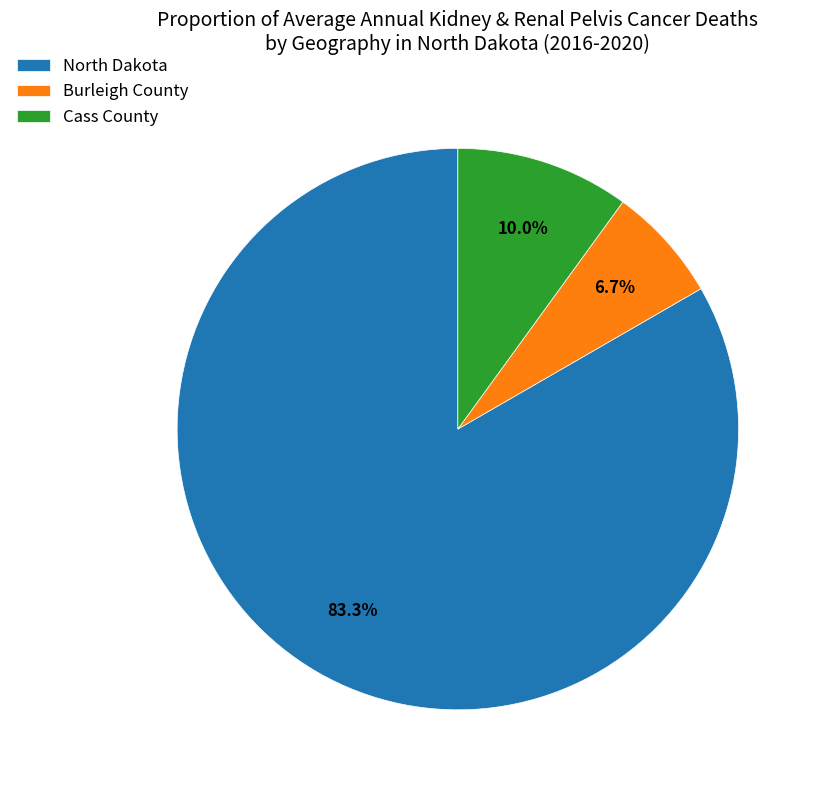

Does any single category account for the majority?

Yes